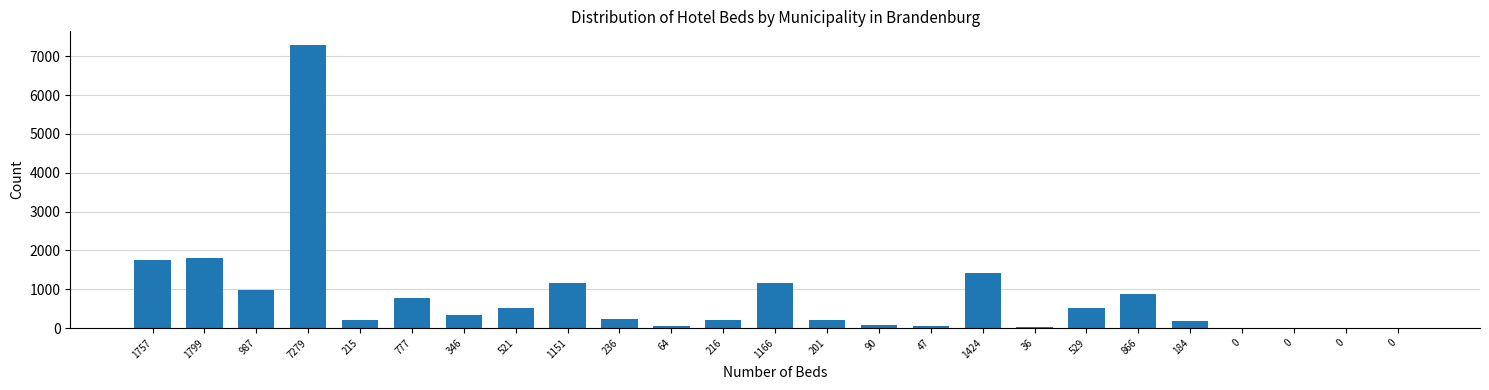

How many distinct data groups are displayed?

1